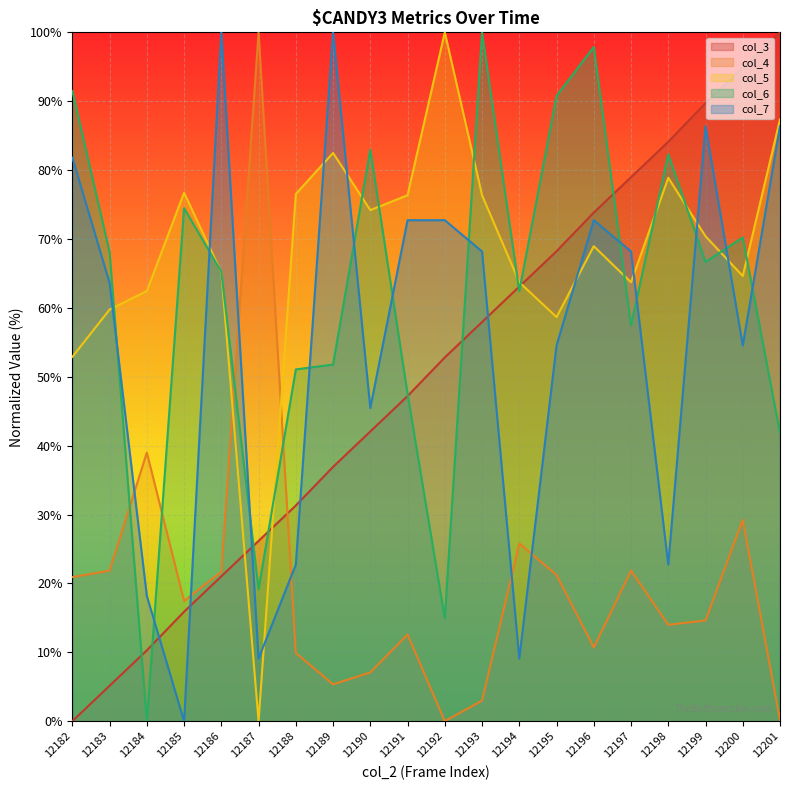

Which series has the largest range (max minus min)?

col_3